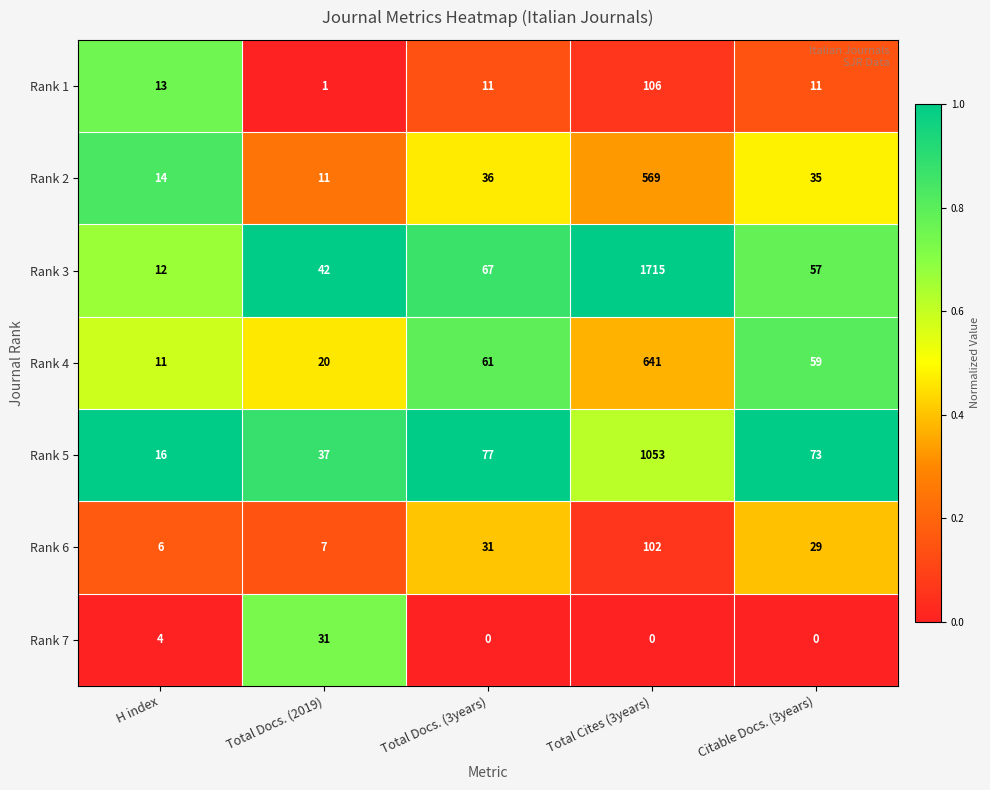

True or false: Rank 1 has a value of 1 at Total Docs. (2019).

True